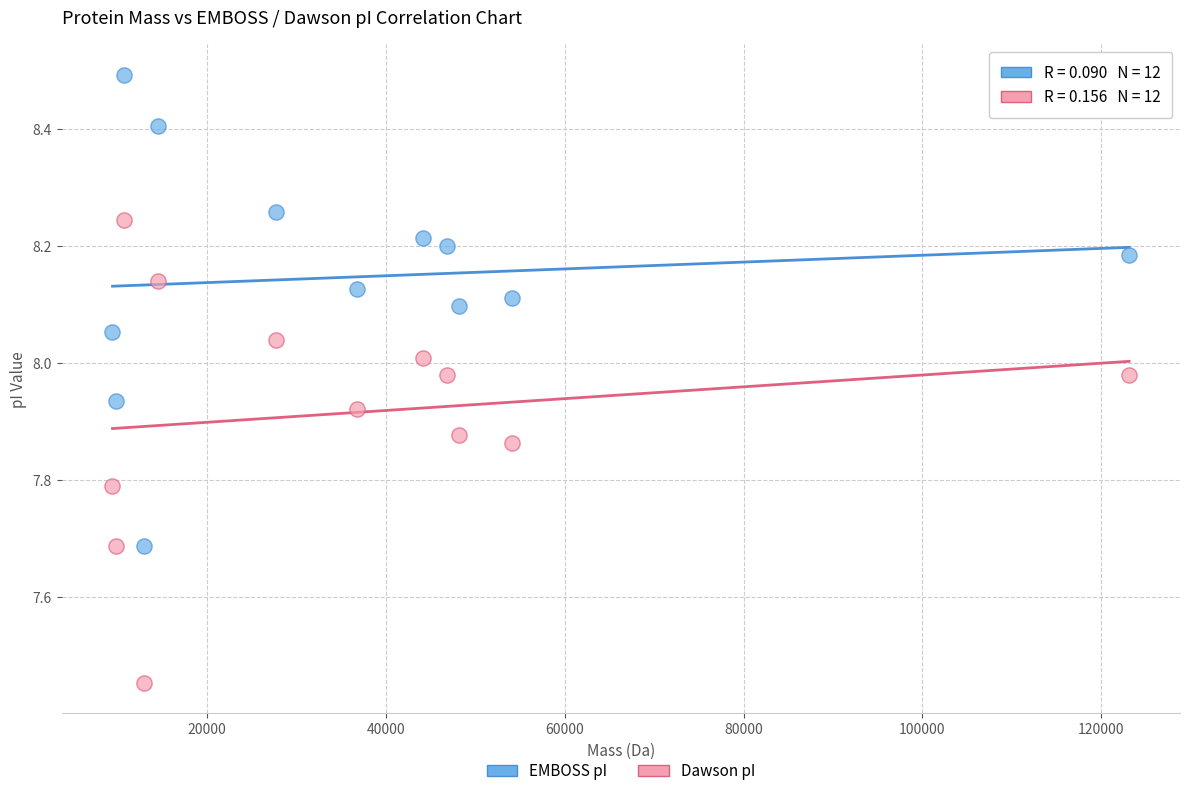

Across all data points, what is the range of Y values (max minus min)?

1.0